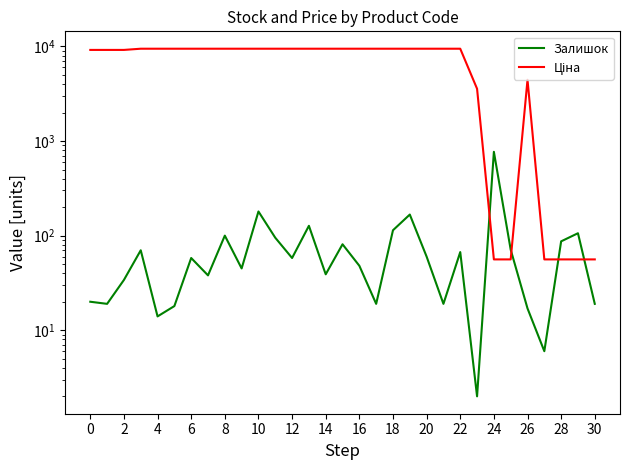

How many series are shown in this chart?

2